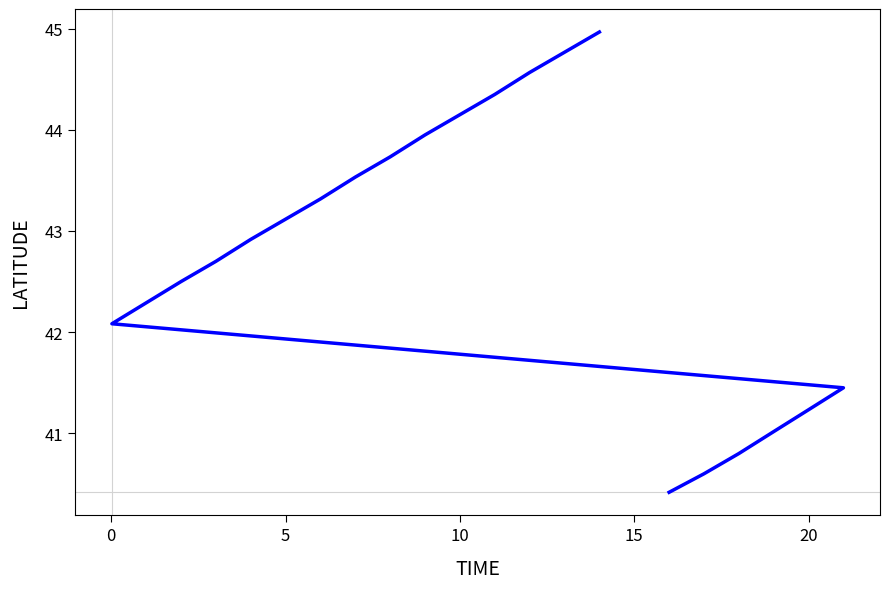

True or false: the data shows 57.8 at −5.

False